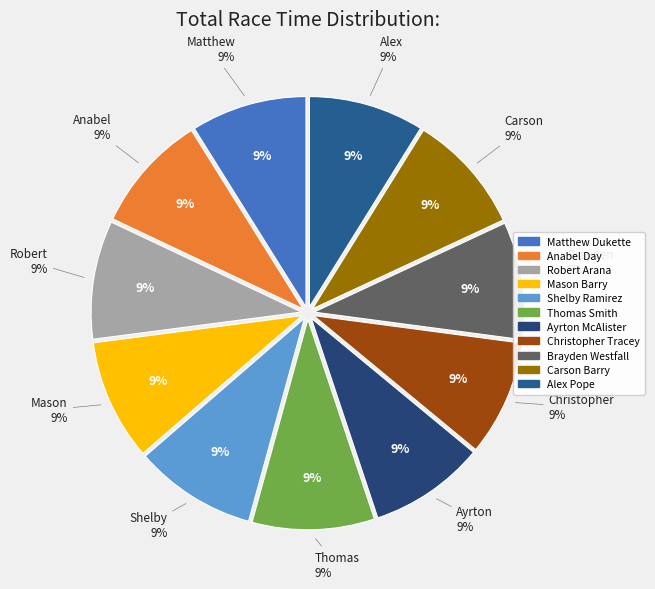

Rank the categories by value from highest to lowest.

Thomas Smith, Shelby Ramirez, Mason Barry, Carson Barry, Robert Arana, Anabel Day, Brayden Westfall, Christopher Tracey, Matthew Dukette, Ayrton McAlister, Alex Pope